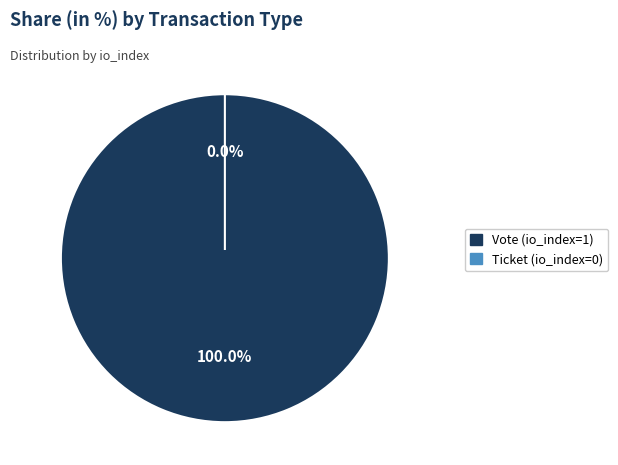

What percentage is NOT represented by Ticket (io_index=0)?

100.0%